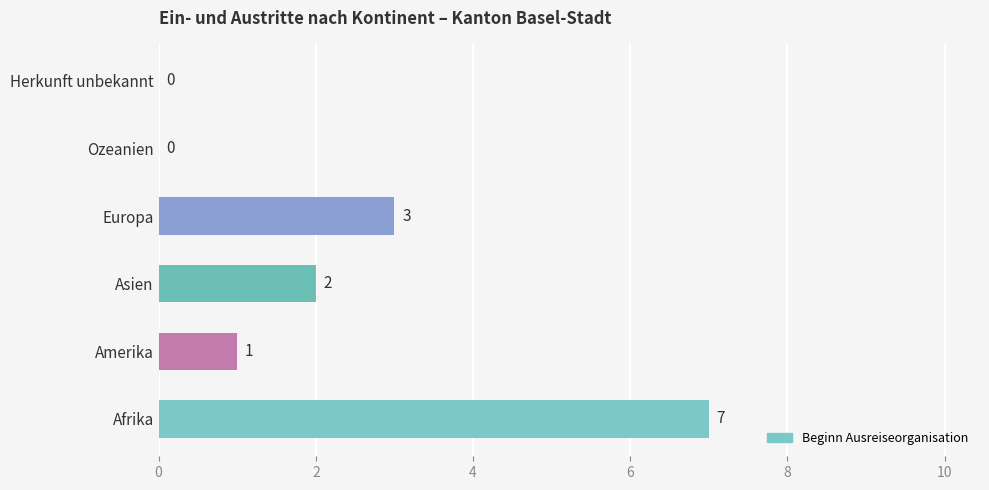

What is the greatest value displayed?

7